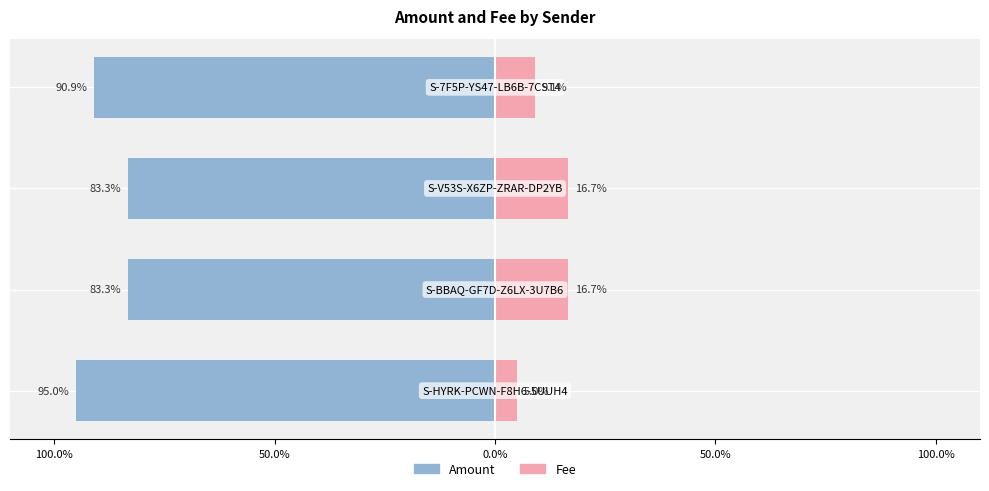

Which series changed the most between 100.0% and 50.0%?

Fee